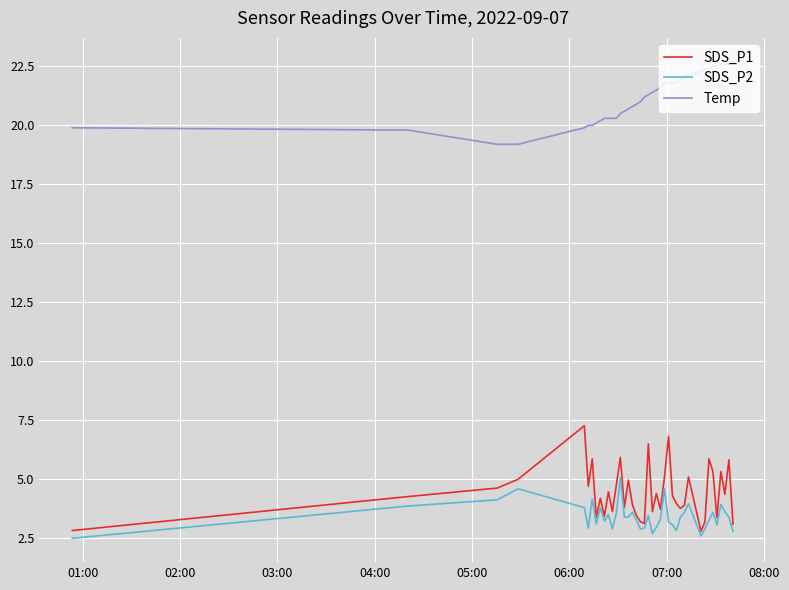

Which series has the largest total across all categories?

Temp